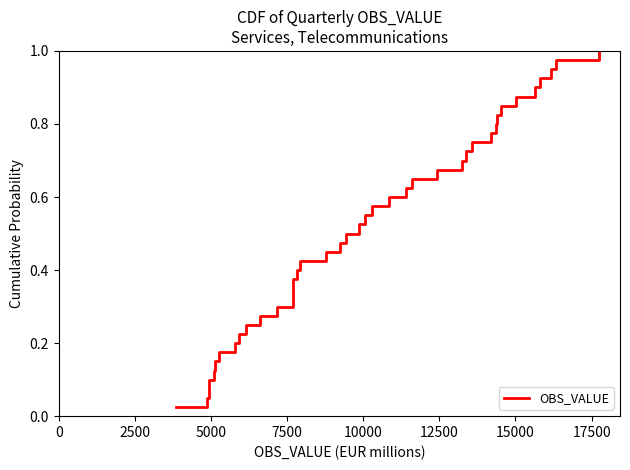

Does the chart display data point markers on the line(s)?

No